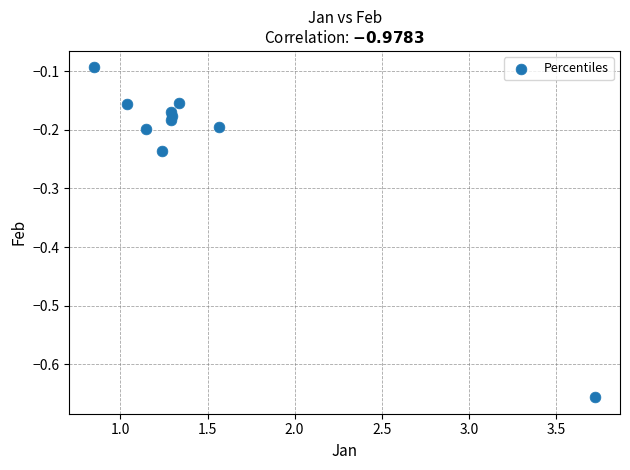

What is the range of X values (max minus min)?

2.9